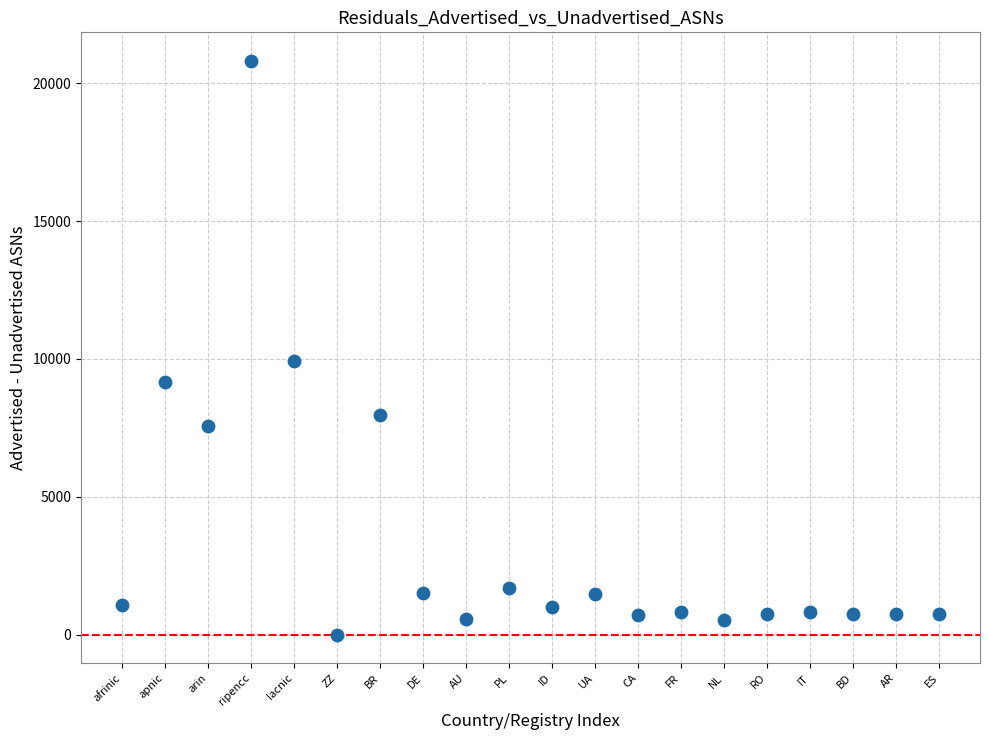

What Y value in the scatter plot is closest to 10403?

9938